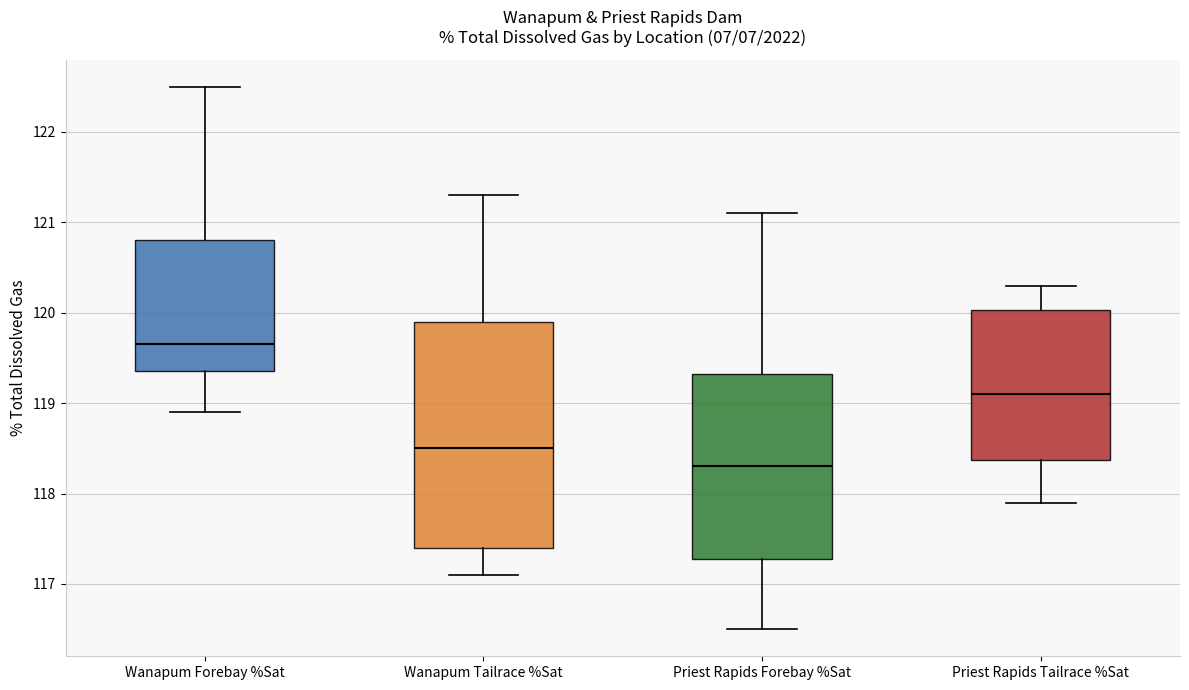

Reading left to right, read every box against the y-axis: the position of its median line, the range the box covers, and the ends of its whiskers. The values are not printed on the chart, so give them approximately, as read against the axis.

Wanapum Forebay %Sat: median 119.7, box 119.4 to 120.8, whiskers 118.9 to 122.5
Wanapum Tailrace %Sat: median 118.5, box 117.4 to 119.9, whiskers 117.1 to 121.3
Priest Rapids Forebay %Sat: median 118.3, box 117.3 to 119.3, whiskers 116.5 to 121.1
Priest Rapids Tailrace %Sat: median 119.1, box 118.4 to 120.0, whiskers 117.9 to 120.3